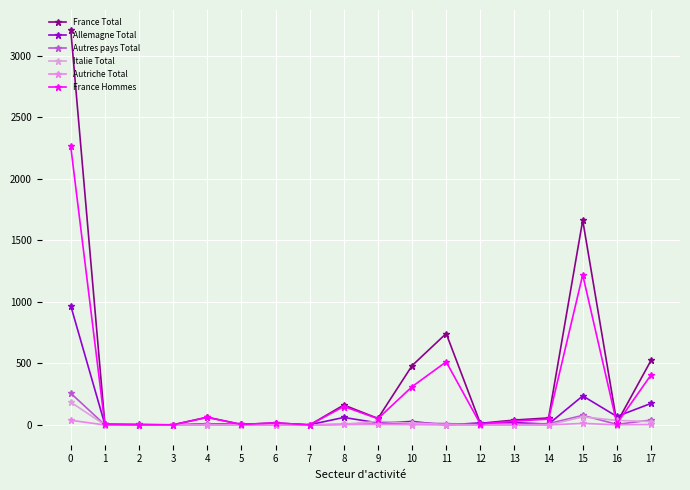

At which category does the chart reach its minimum across all series?

7